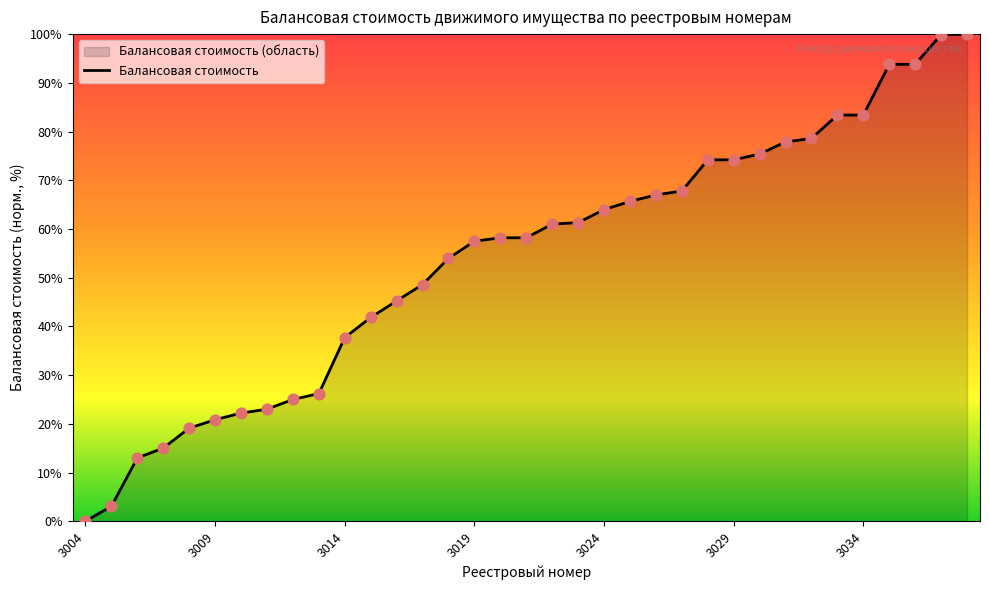

Approximately how many times larger is the value at 3019 compared to 3023?

0.9